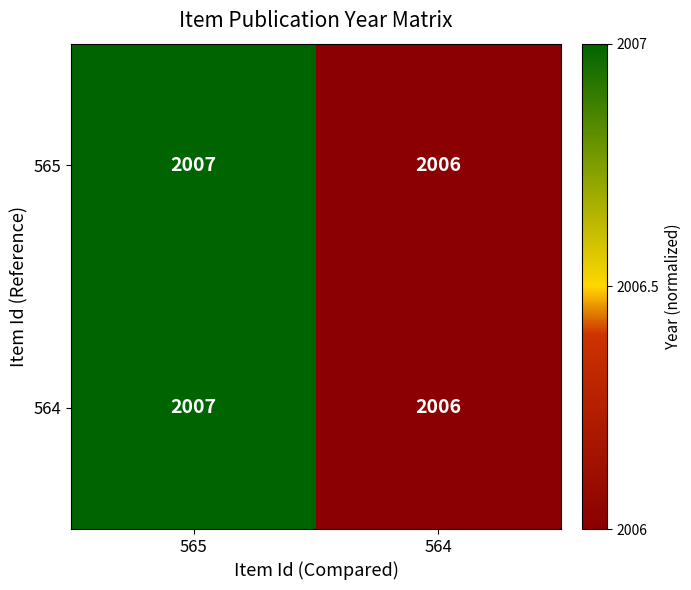

How many categories are shown in the chart?

2